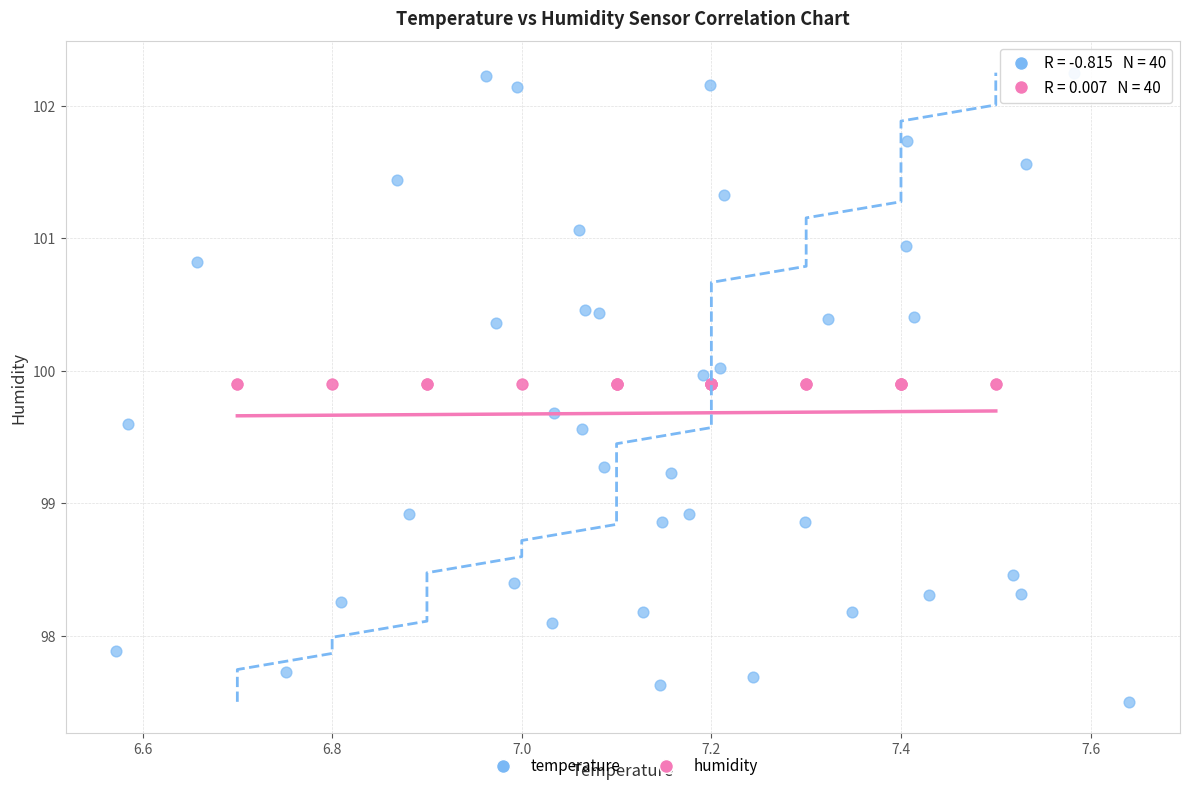

Which series contains the highest Y value?

temperature